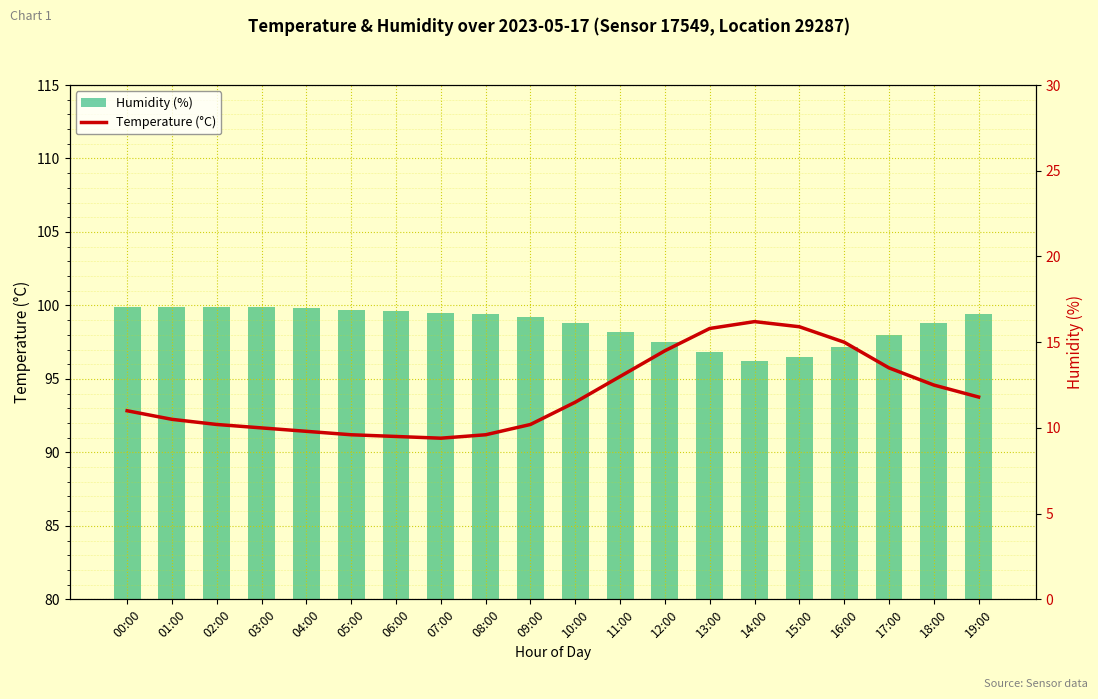

True or false: Humidity (%) has a value of 161.6 at 16:00.

False